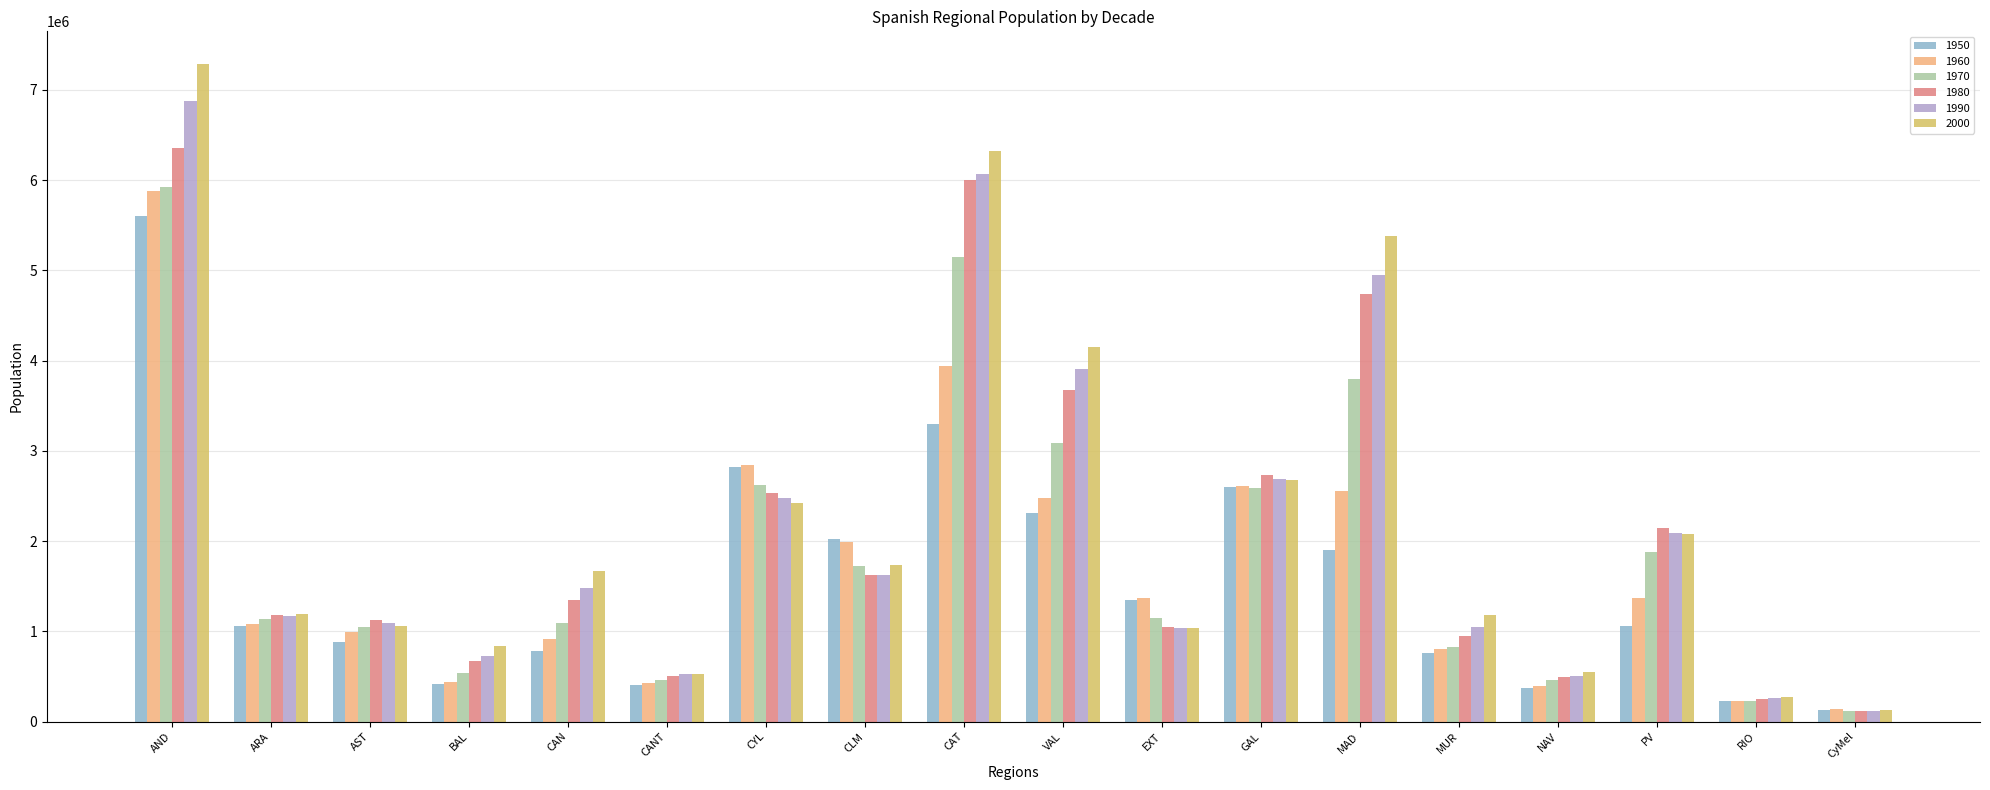

What is the difference between the highest and lowest values at VAL?

1841125.1